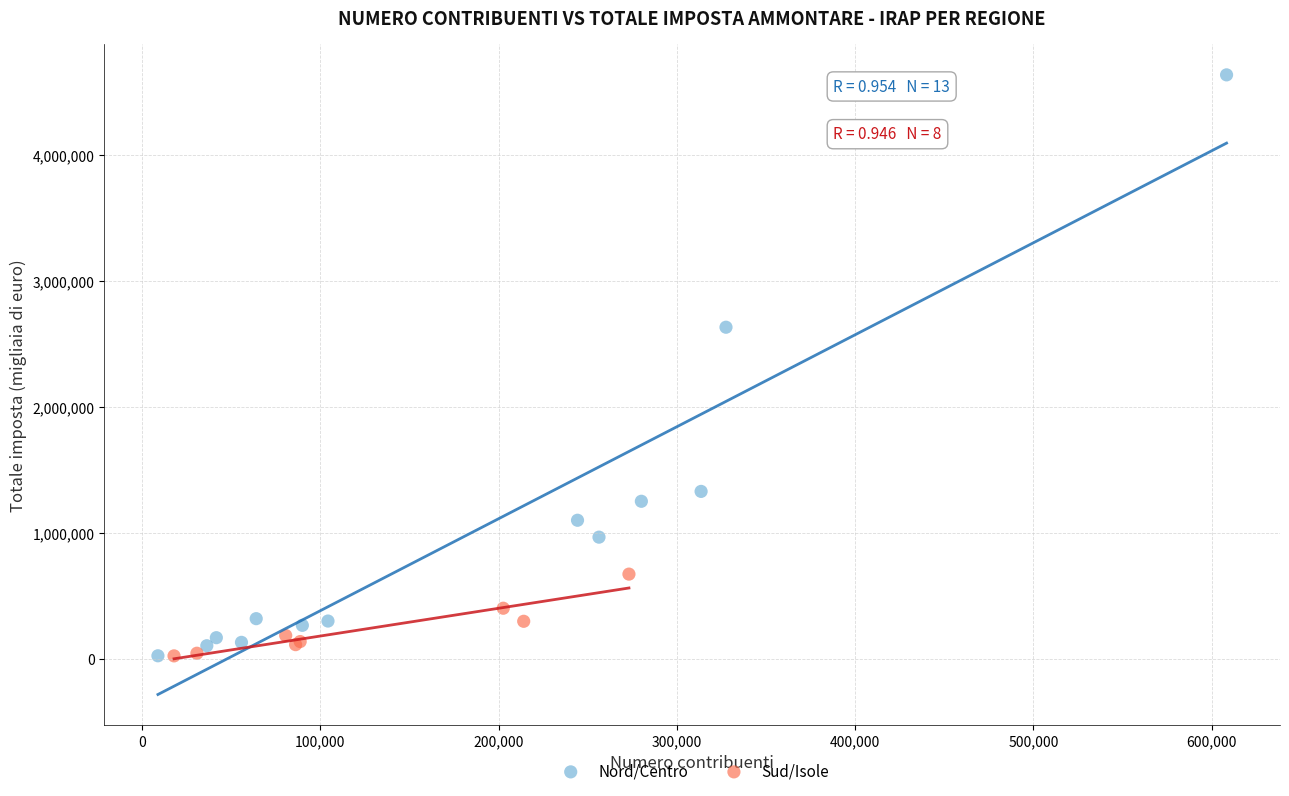

What are all the series names shown in the legend?

Nord/Centro, Sud/Isole